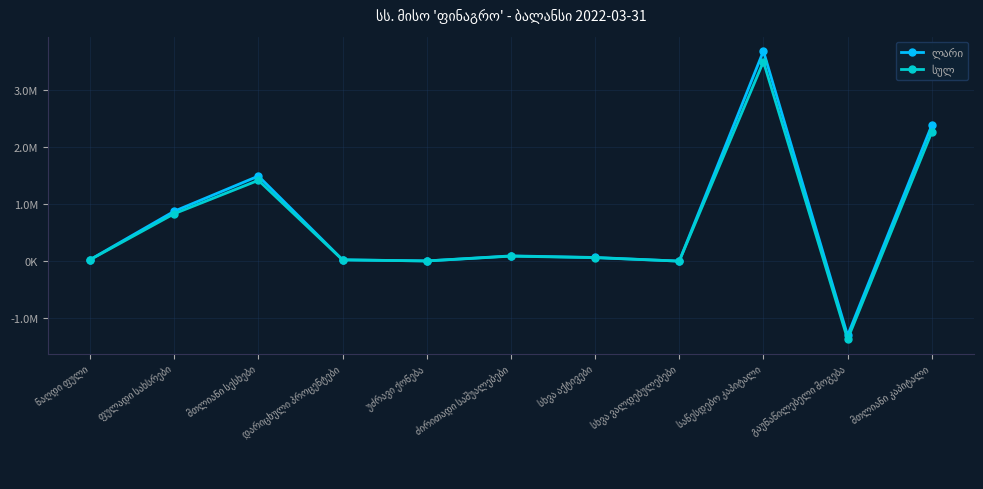

Does the chart display data point markers on the line(s)?

Yes